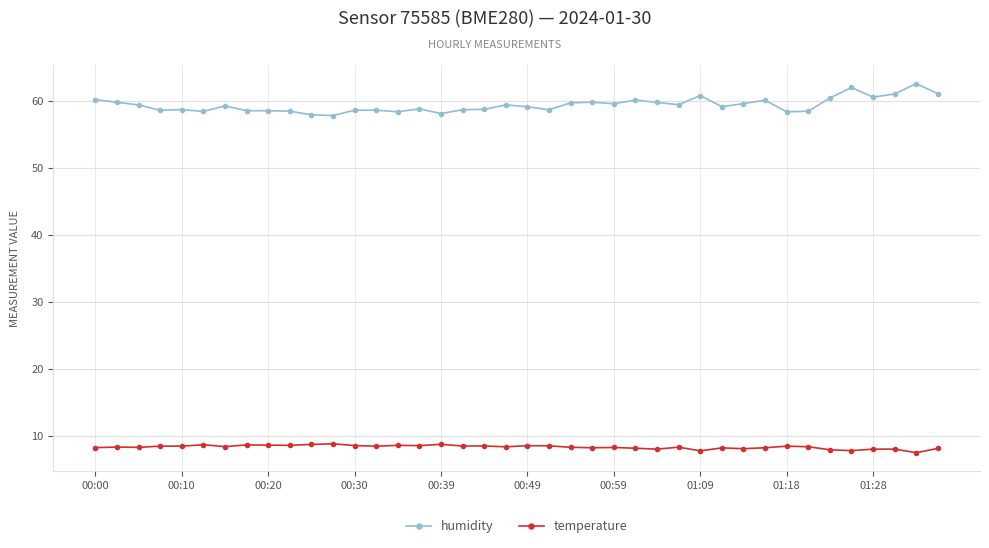

True or false: humidity and temperature cross at least once.

False